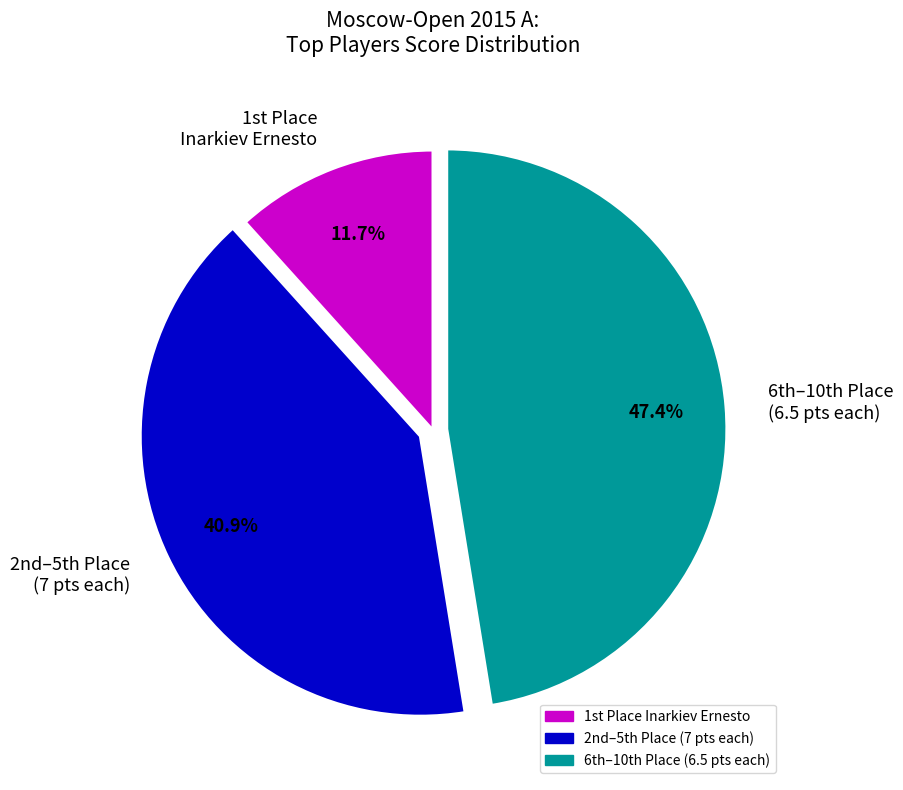

To the nearest percent, what is the difference between the largest and smallest slice percentages?

36%